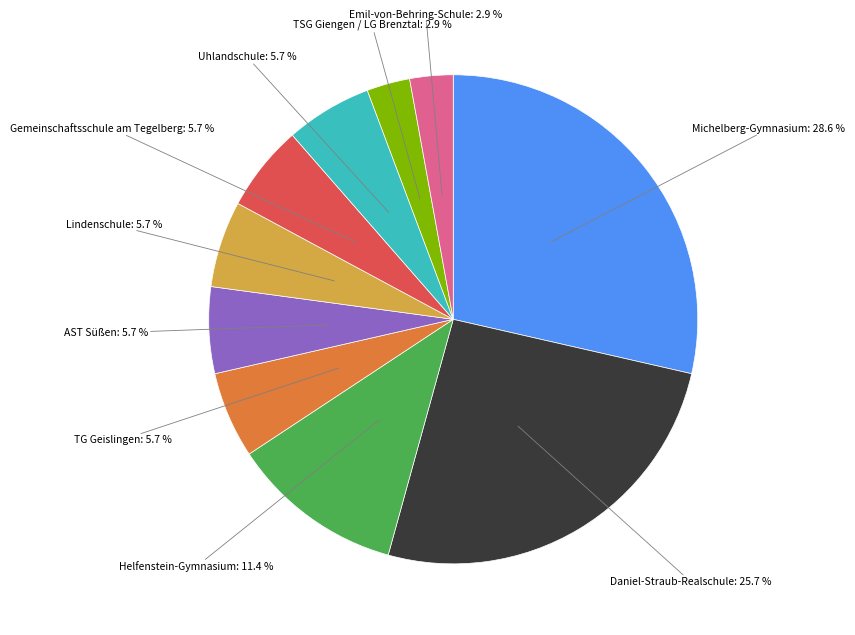

Is there any slice that represents more than half of the pie?

No